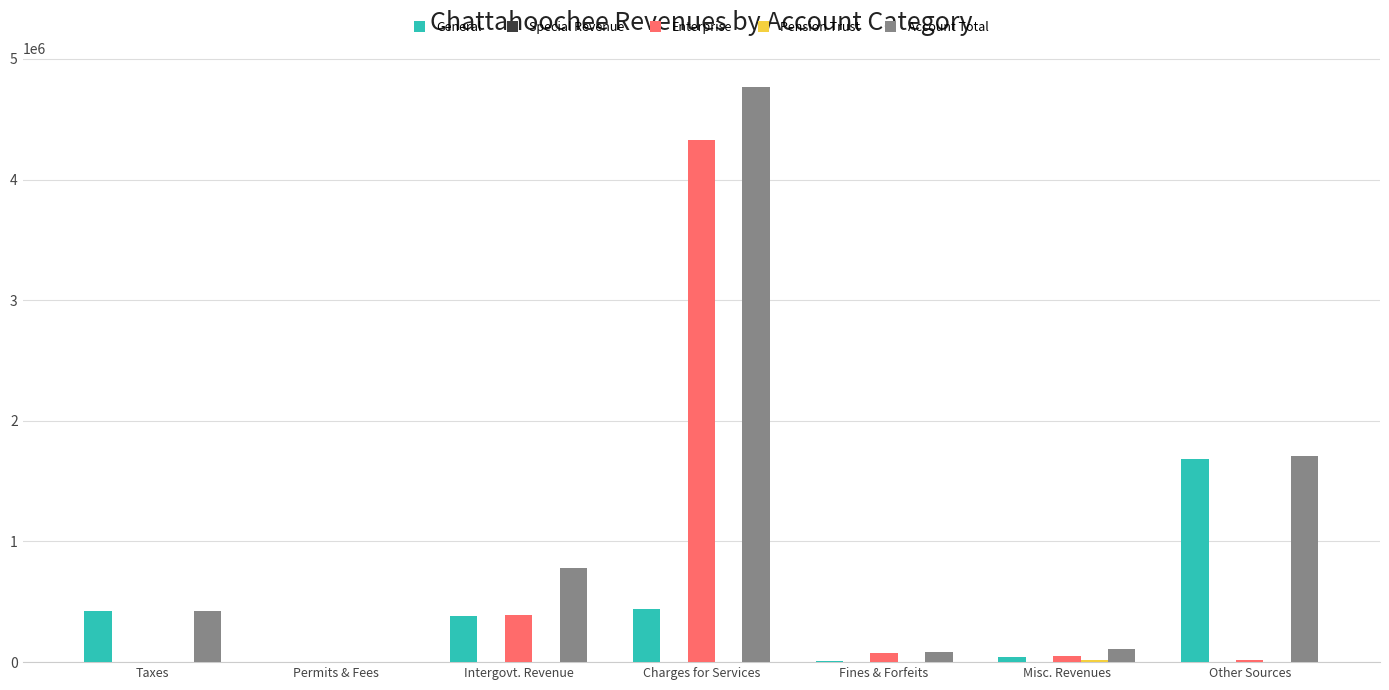

Between Misc. Revenues and Other Sources, which series saw the biggest shift?

General